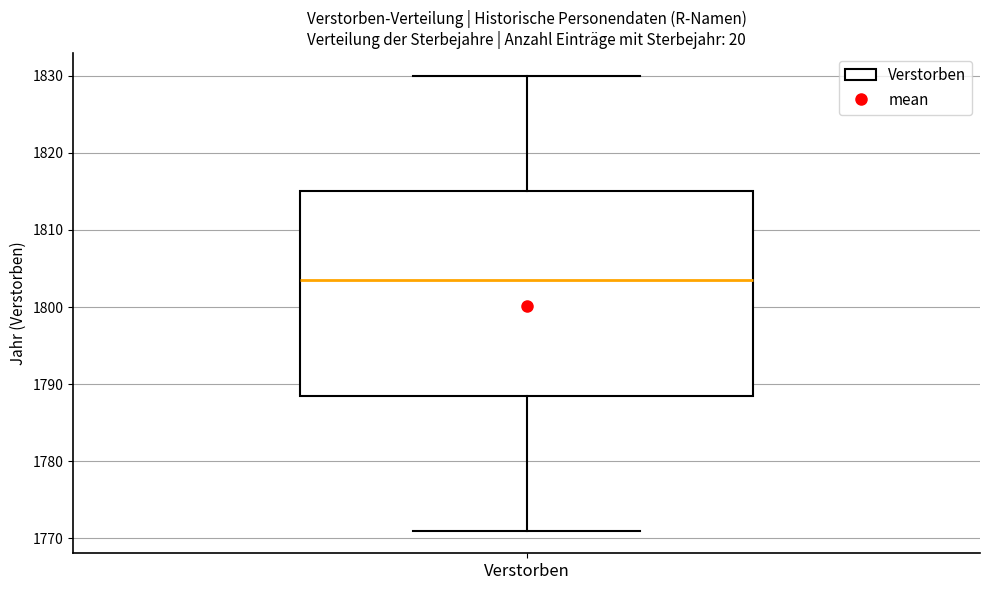

Transcribe this box plot: give where the median line is, the range the box spans, and where the two whiskers end, as read against the y-axis. The values are not printed on the chart, so give them approximately, as read against the axis.

median 1804, box 1789 to 1815, whiskers 1771 to 1830